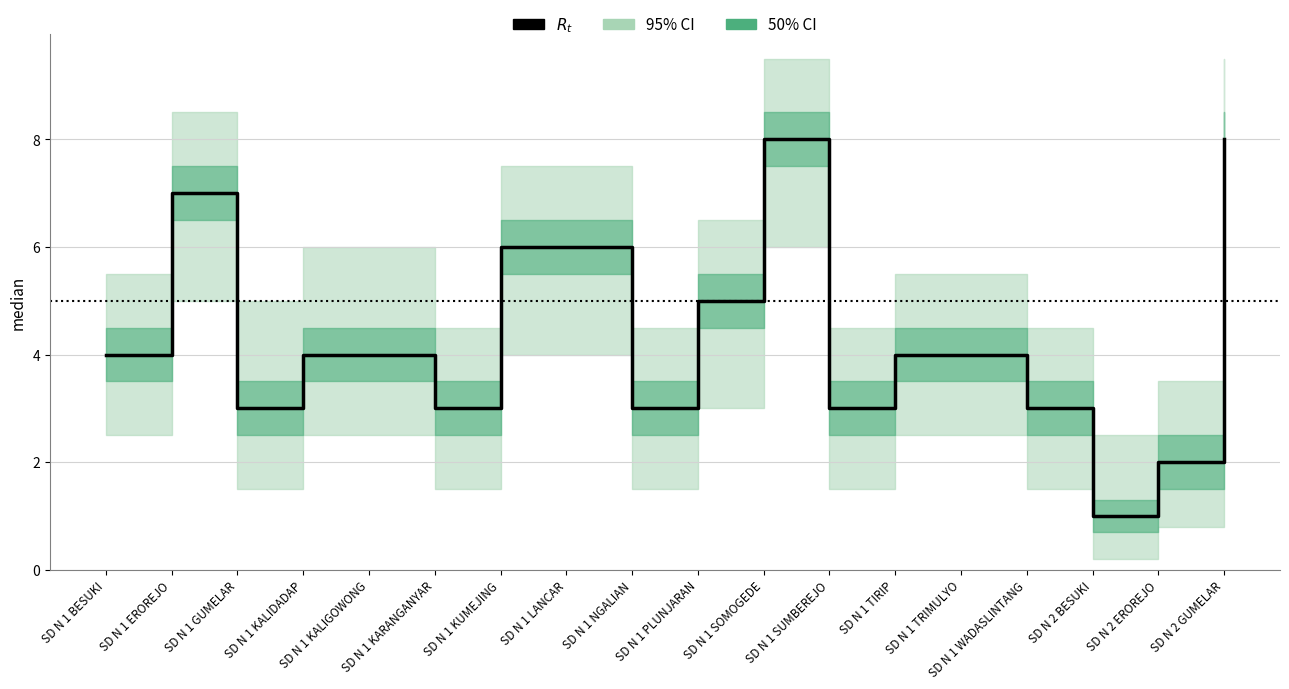

List the labels in order of value, smallest first.

SD N 2 BESUKI, SD N 2 EROREJO, SD N 1 GUMELAR, SD N 1 KARANGANYAR, SD N 1 NGALIAN, SD N 1 SUMBEREJO, SD N 1 WADASLINTANG, SD N 1 BESUKI, SD N 1 KALIDADAP, SD N 1 KALIGOWONG, SD N 1 TIRIP, SD N 1 TRIMULYO, SD N 1 PLUNJARAN, SD N 1 KUMEJING, SD N 1 LANCAR, SD N 1 EROREJO, SD N 1 SOMOGEDE, SD N 2 GUMELAR